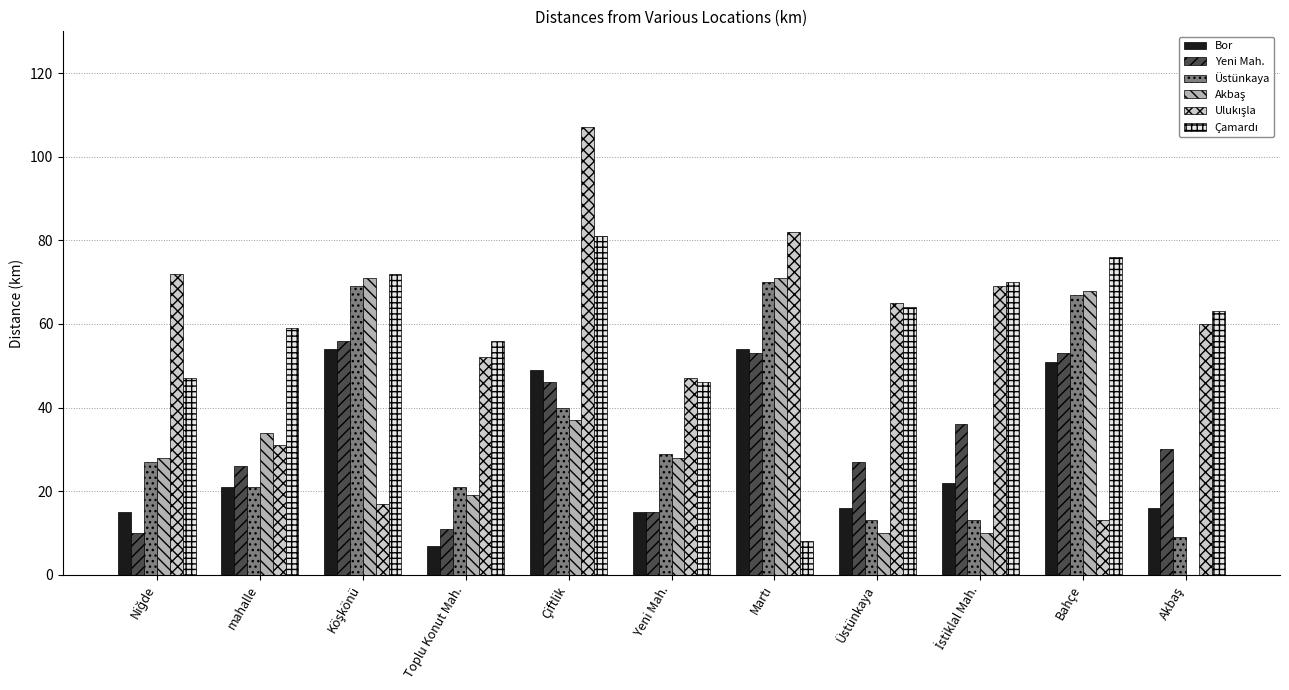

True or false: Bor has a value of 49 at Çiftlik.

True